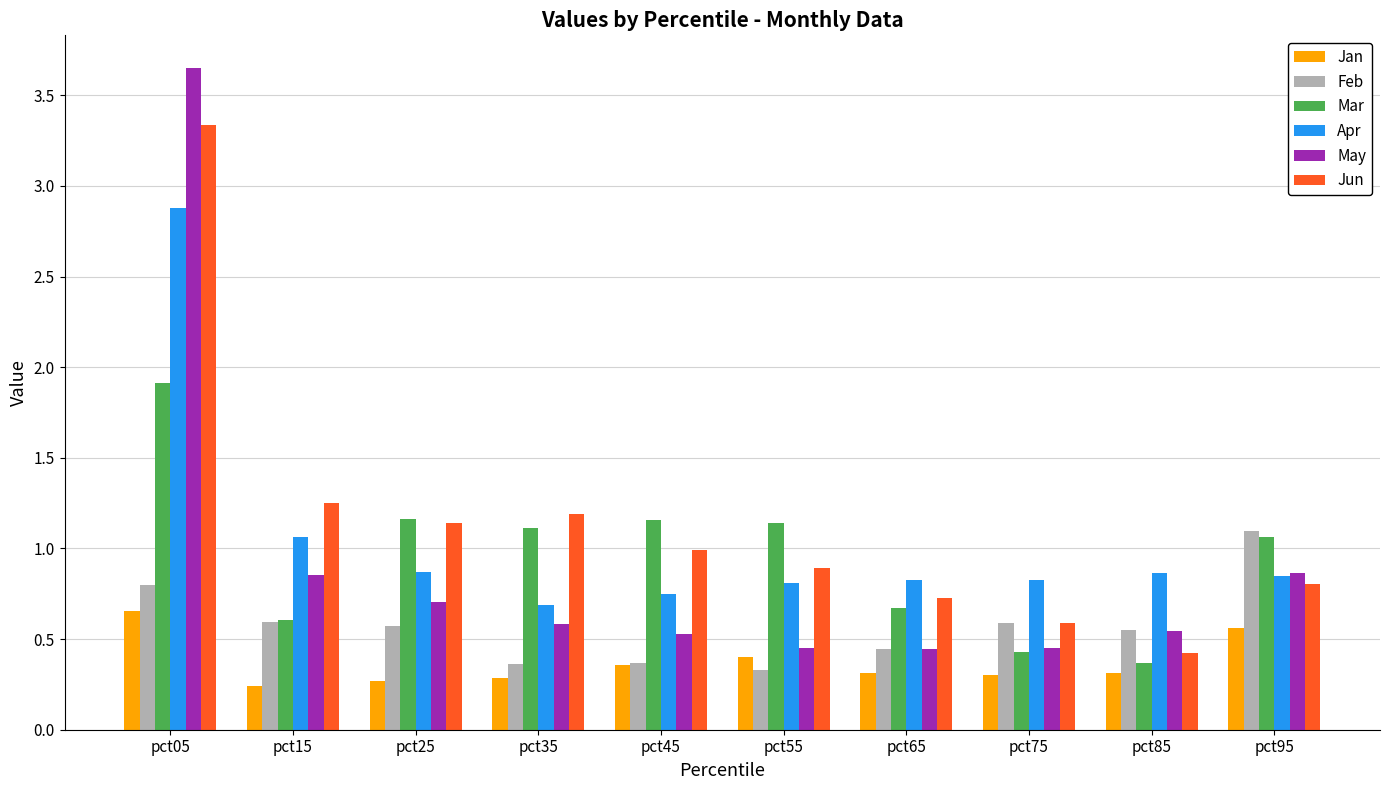

The Feb series shows 0.3 at pct25. True or false?

False